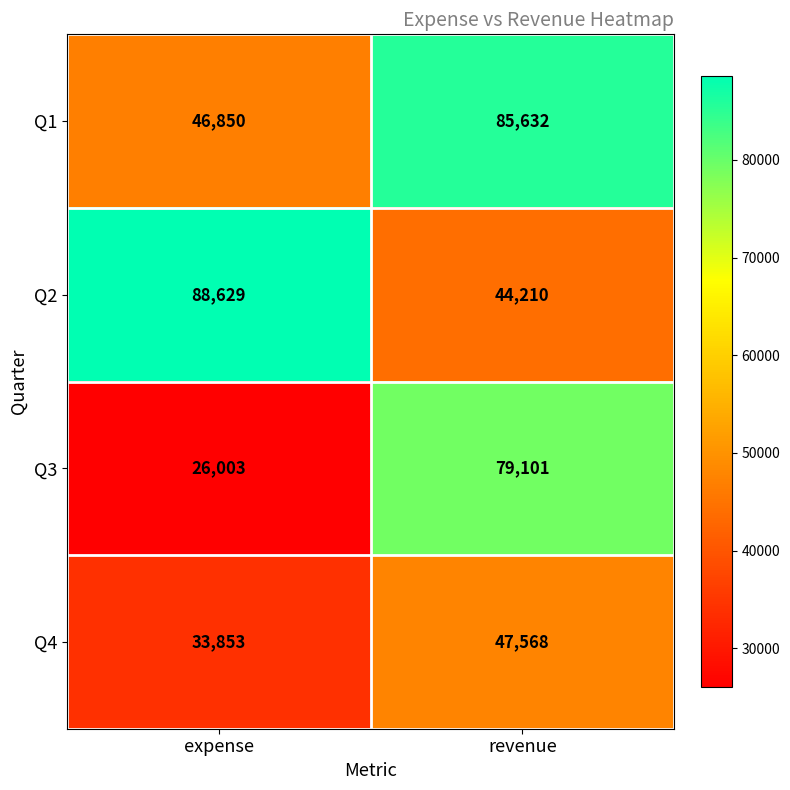

Which series has the widest spread of values?

Q3